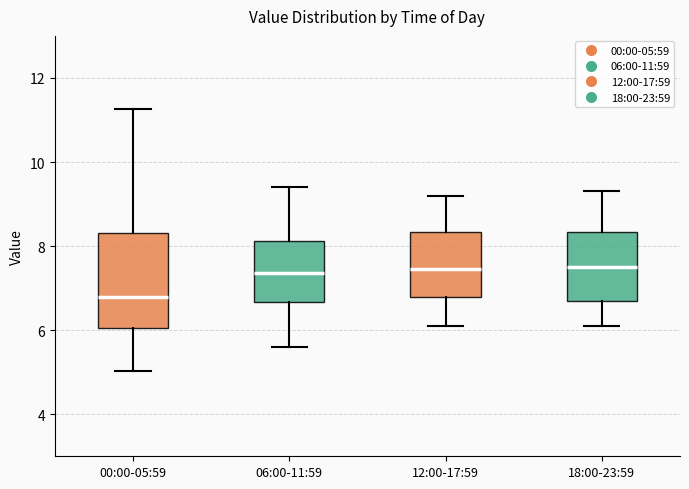

Comparing the boxes themselves (not the whiskers), which one is the tallest?

00:00-05:59